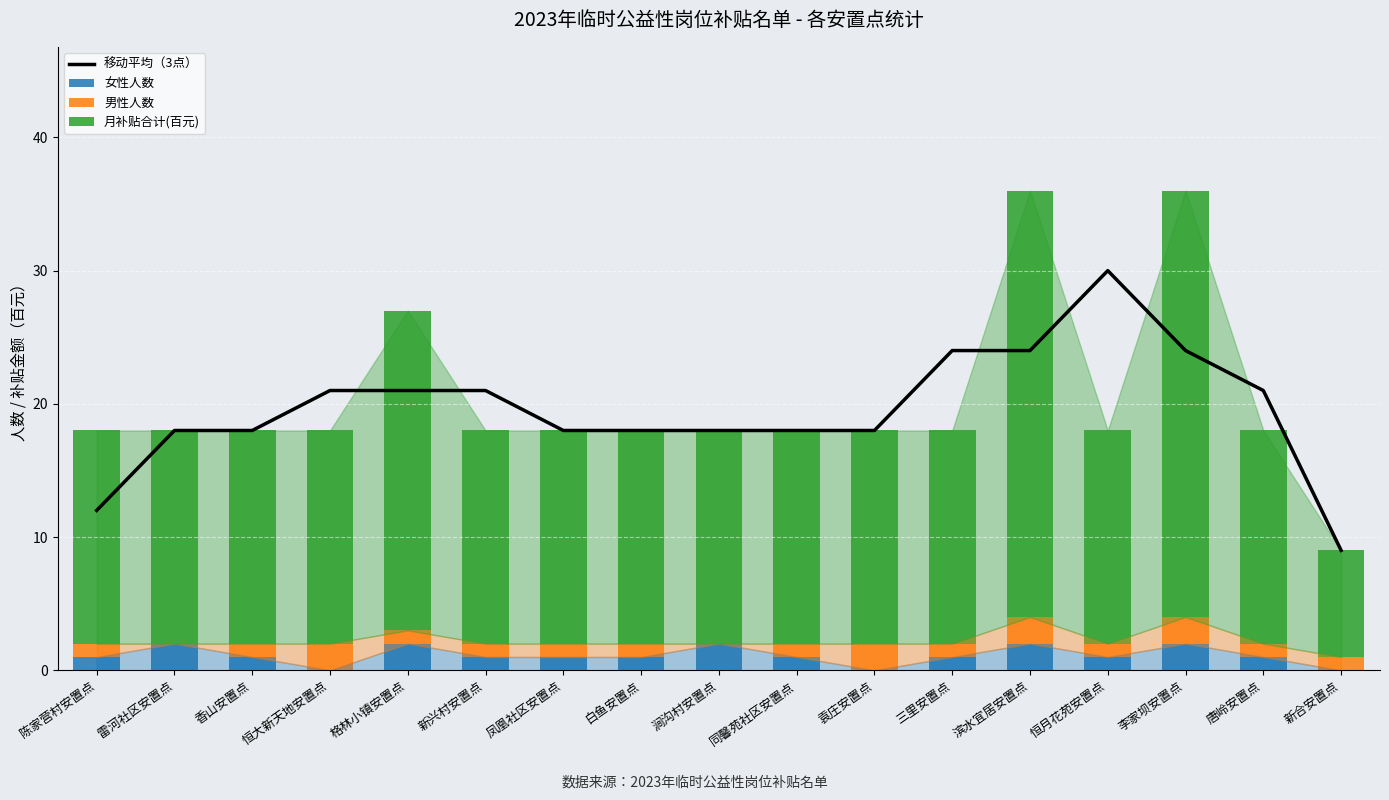

What position from the right is 新合安置点?

1